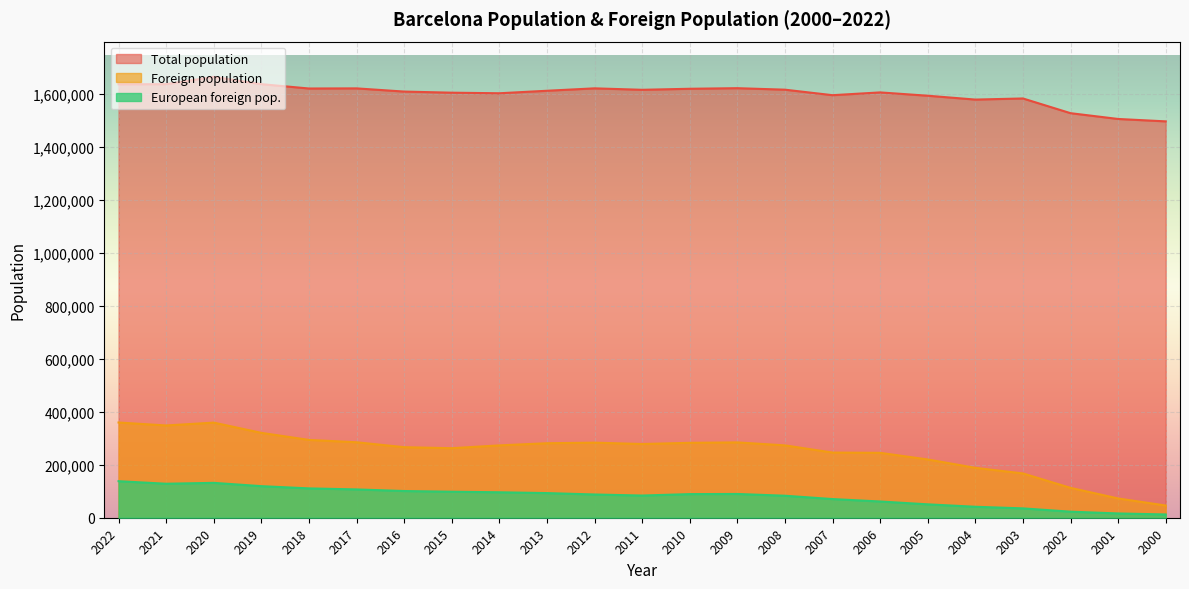

Where is the first local maximum for Foreign population?

2020